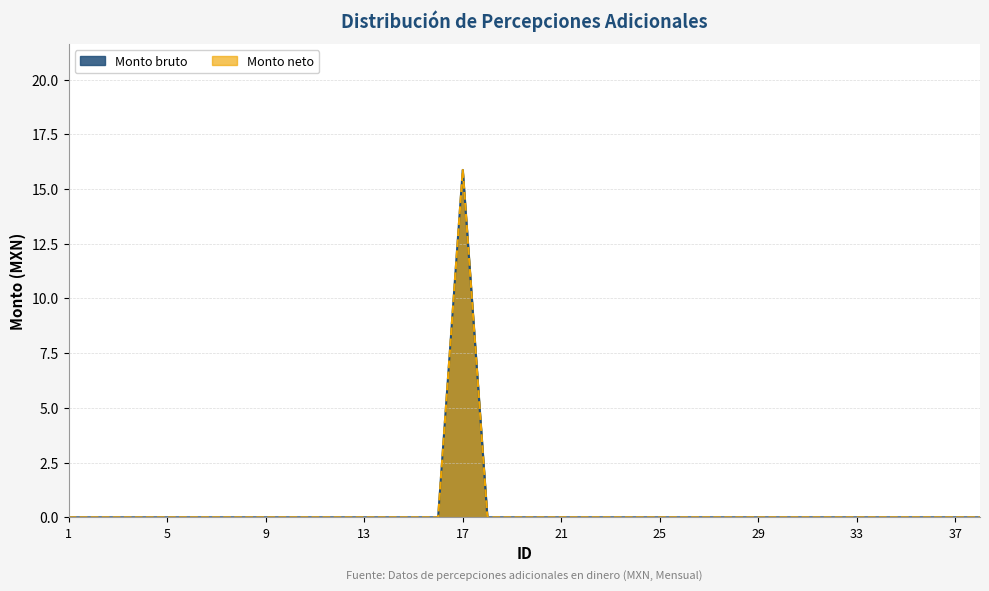

Which category has the highest value across all series?

17